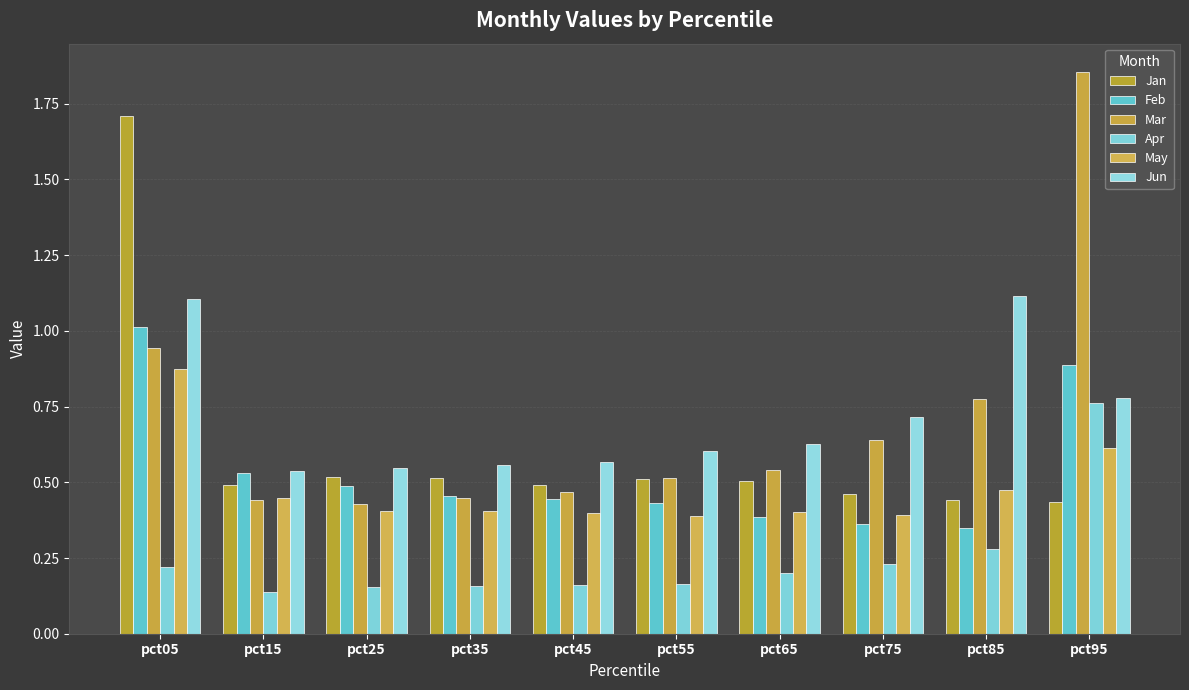

What is the difference between the maximum and minimum values in the Apr series?

0.6